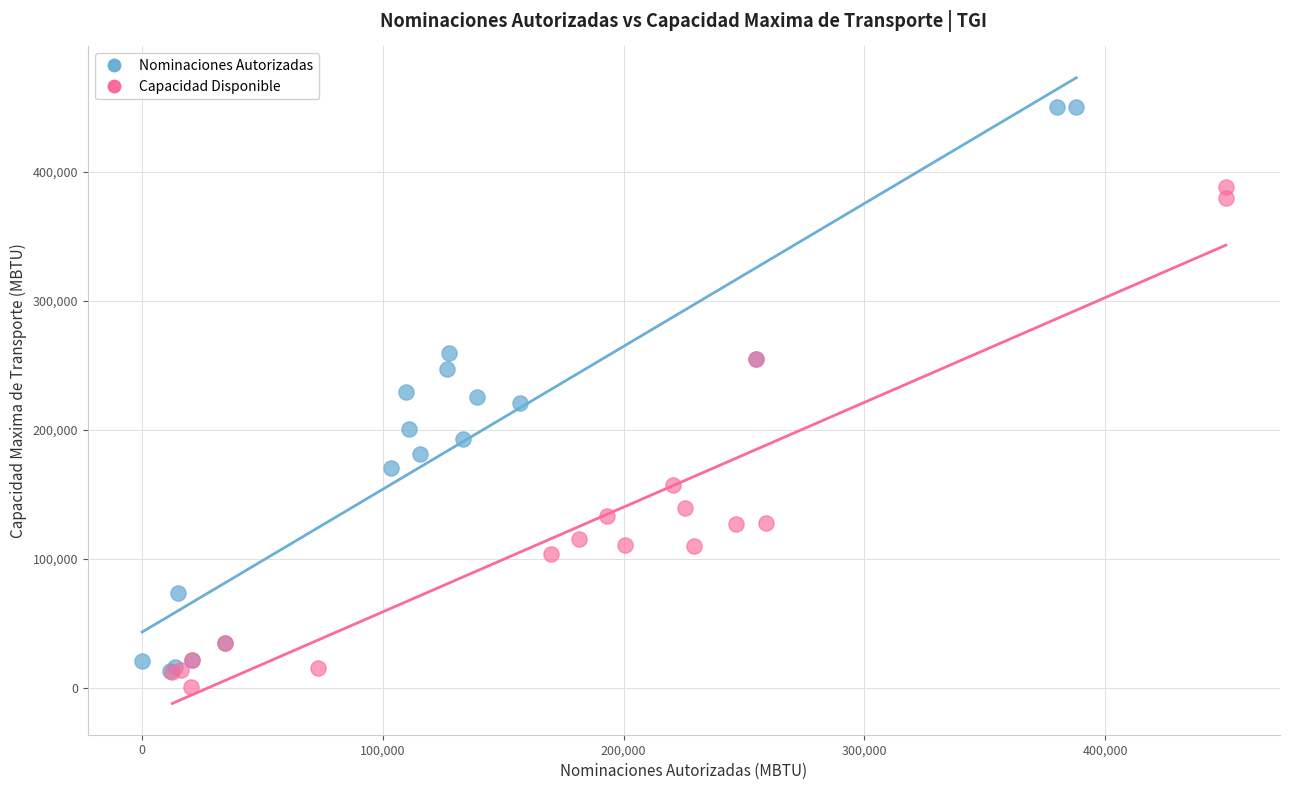

Which series reaches the maximum Y coordinate?

Nominaciones Autorizadas